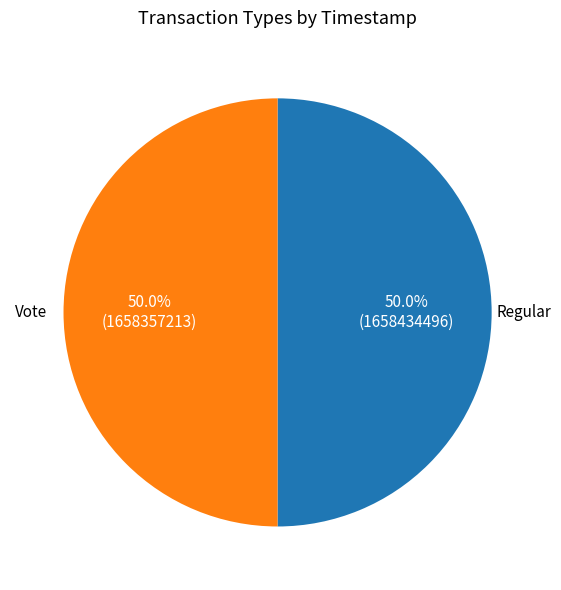

Count the number of slices in the pie.

2